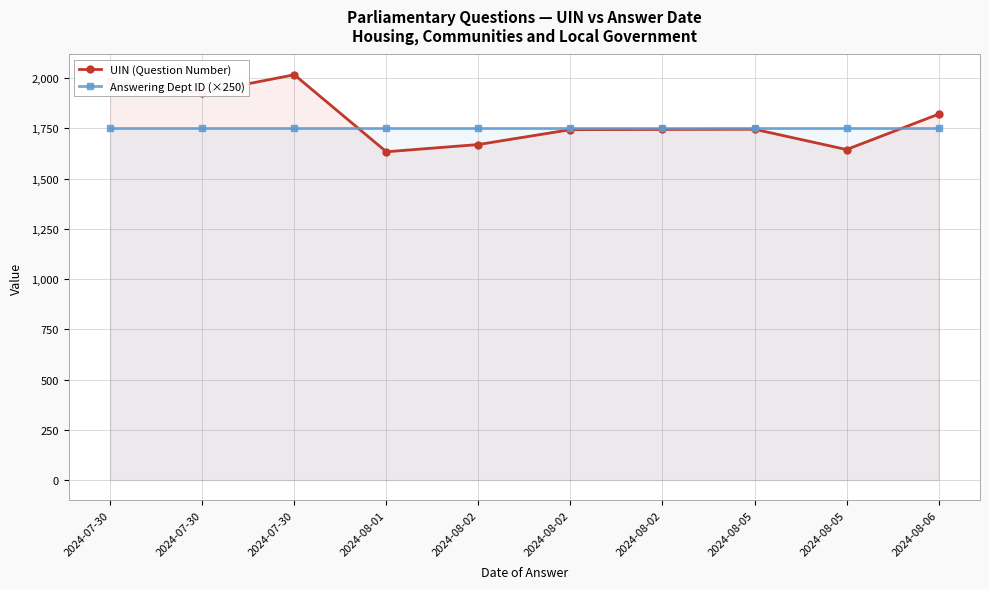

At how many categories does at least one series exceed 1660?

10